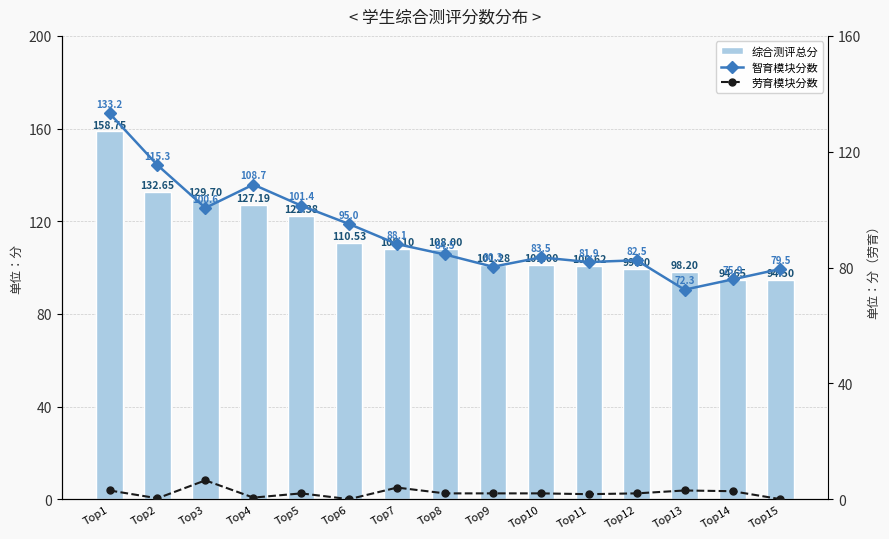

Where is 智育模块分数 nearest to the value 102?

Top5